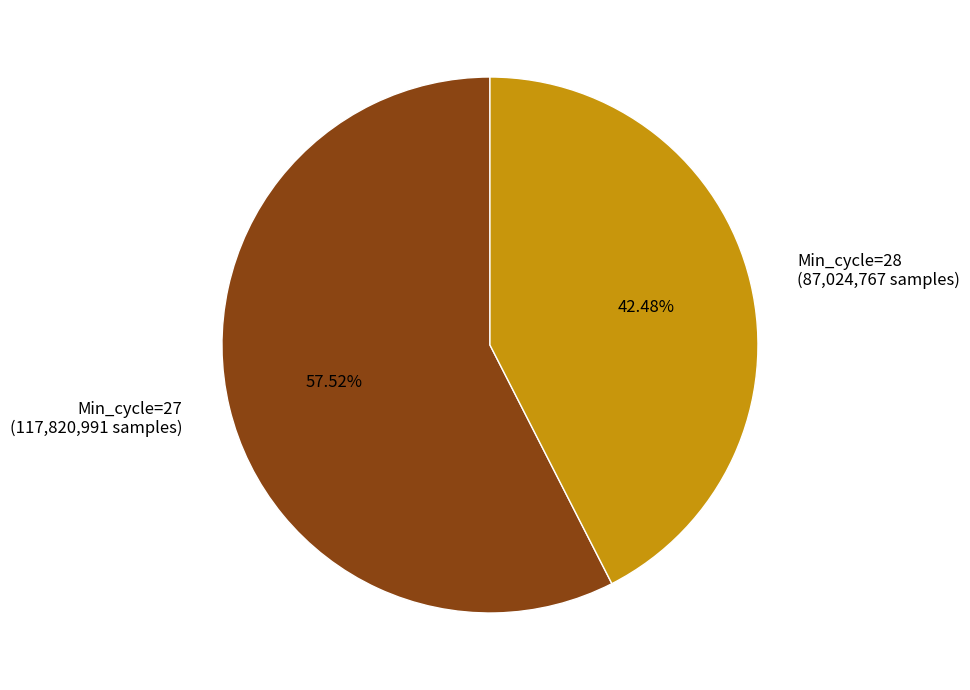

Which category accounts for the majority?

Min_cycle=27 (117,820,991 samples)